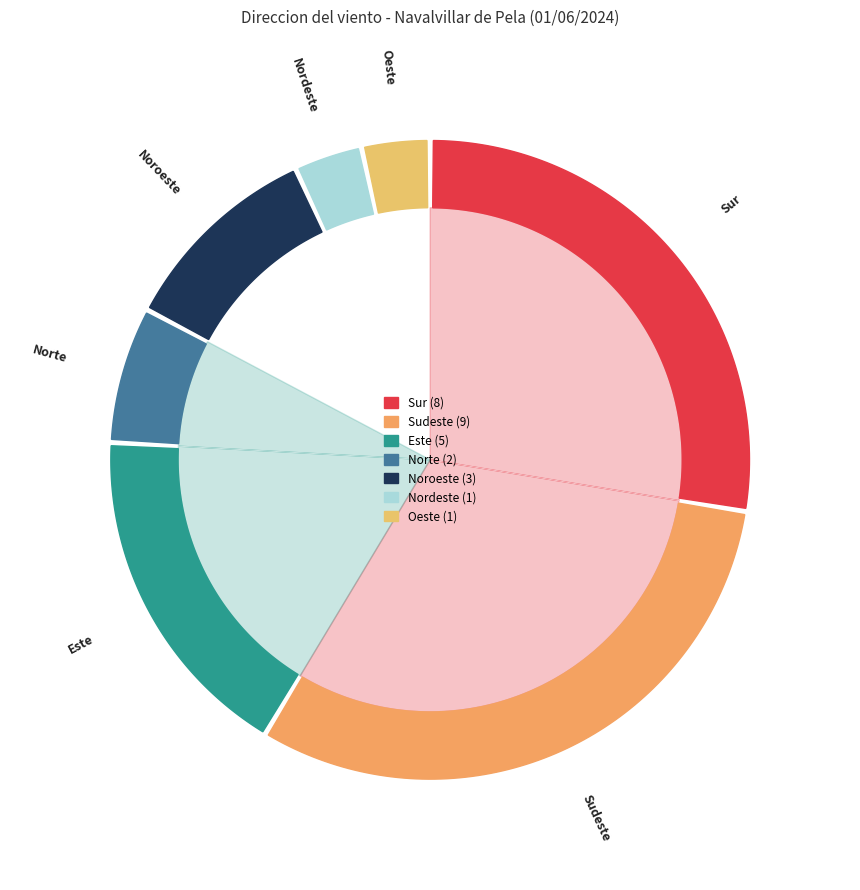

What is the total percentage of Noroeste and Nordeste?

13.8%